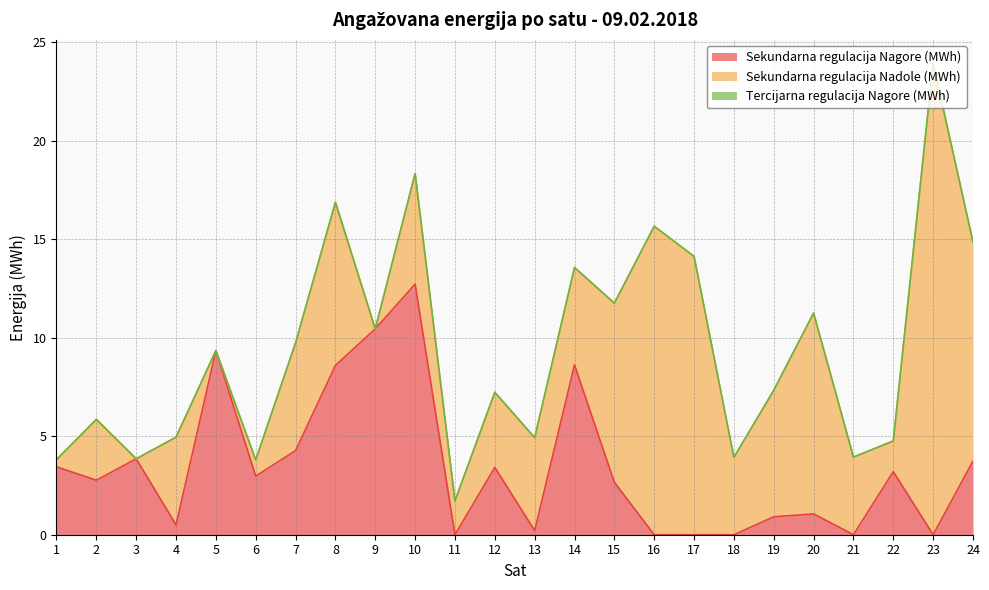

Reading left to right, extract all data points from this chart.

Sekundarna regulacija Nagore (MWh): 3.5	2.8	3.9	0.5	9.3	3.0	4.3	8.6	10.4	12.7	0.0	3.4	0.2	8.6	2.7	0.0	0.0	0.0	0.9	1.1	0.0	3.2	0.0	3.7
Sekundarna regulacija Nadole (MWh): 0.4	3.1	0.0	4.5	0.0	0.8	5.5	8.3	0.0	5.6	1.7	3.8	4.7	4.9	9.1	15.7	14.1	3.9	6.4	10.2	3.9	1.6	23.9	11.1
Tercijarna regulacija Nagore (MWh): 0.0	0.0	0.0	0.0	0.0	0.0	0.0	0.0	0.0	0.0	0.0	0.0	0.0	0.0	0.0	0.0	0.0	0.0	0.0	0.0	0.0	0.0	0.0	0.0